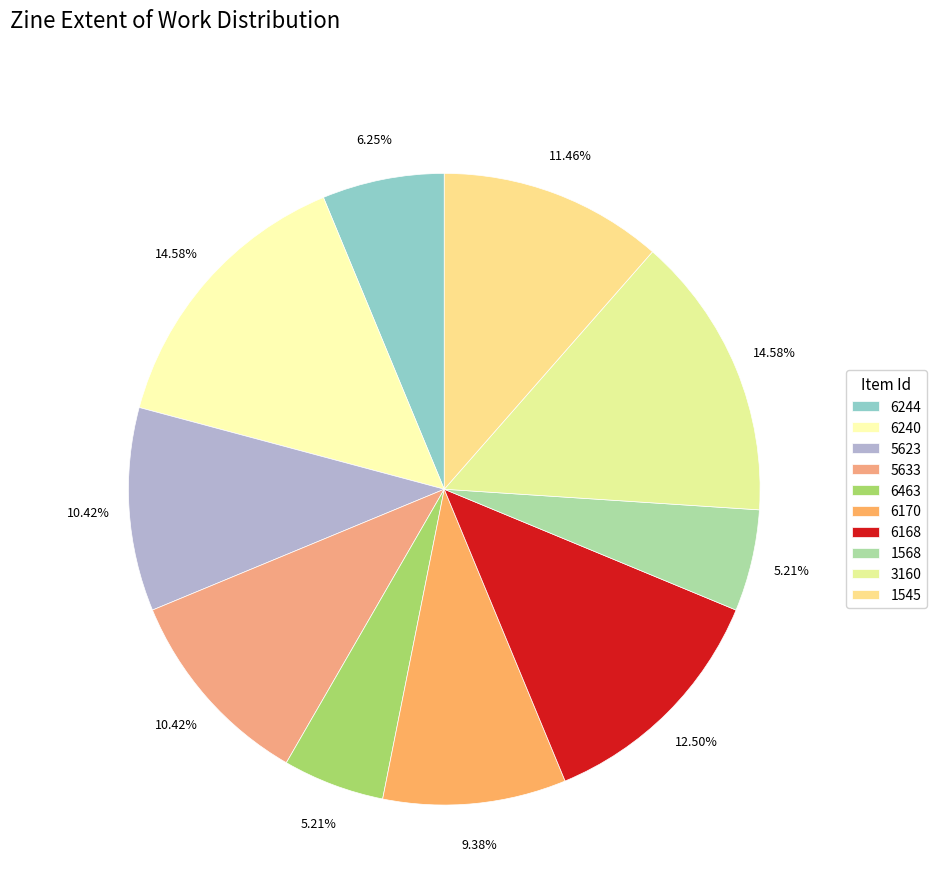

Is it true that 6168 is 12% of the pie?

True